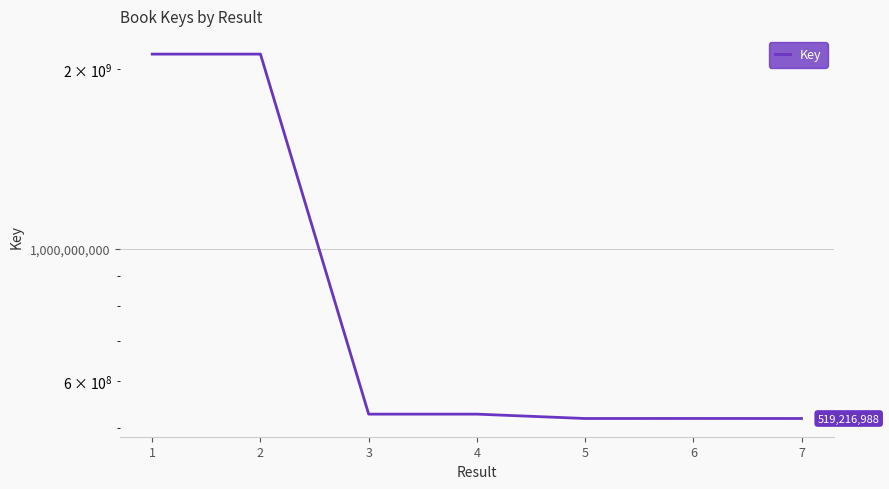

Where is the first local maximum?

6